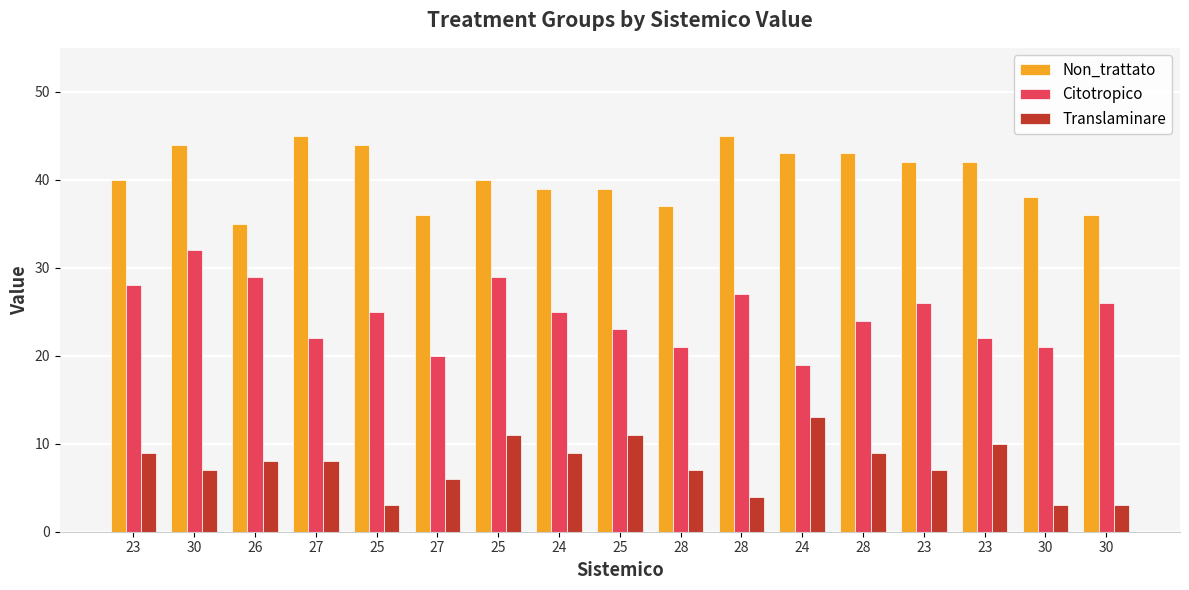

How many bars are there in total?

51